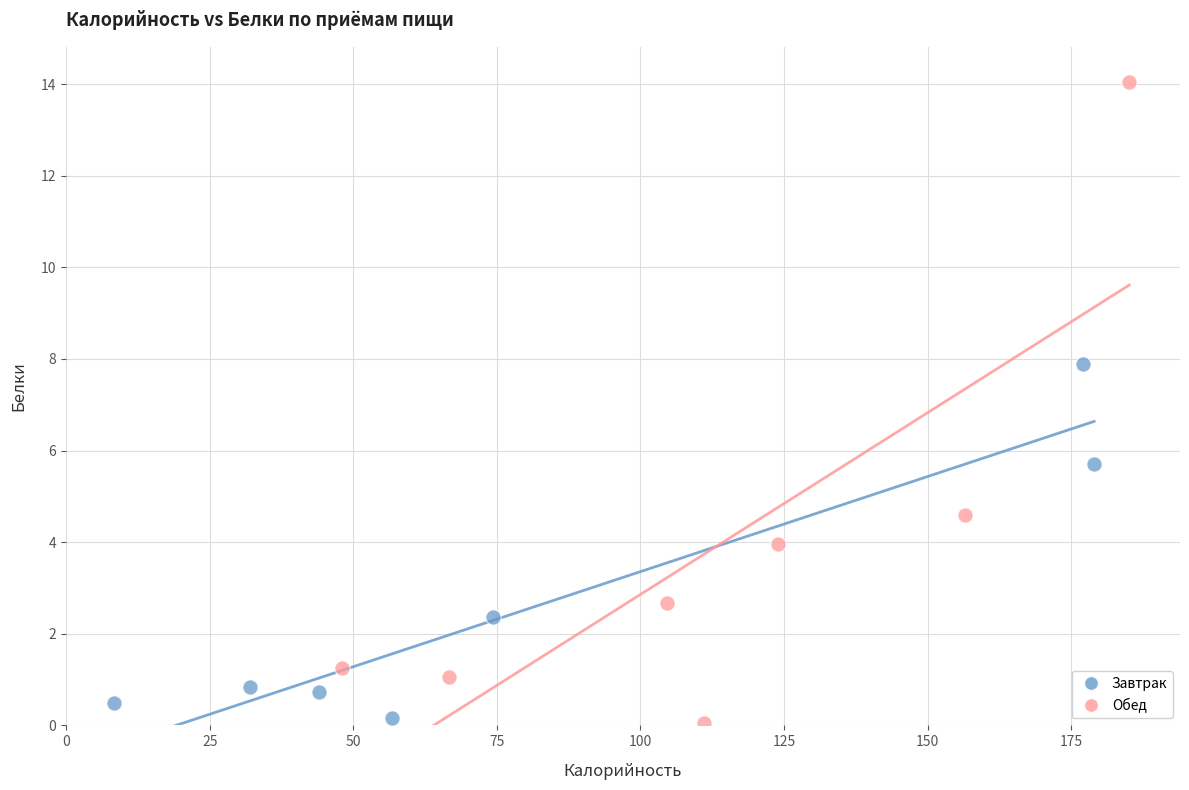

Which series contains the highest Y value?

Обед